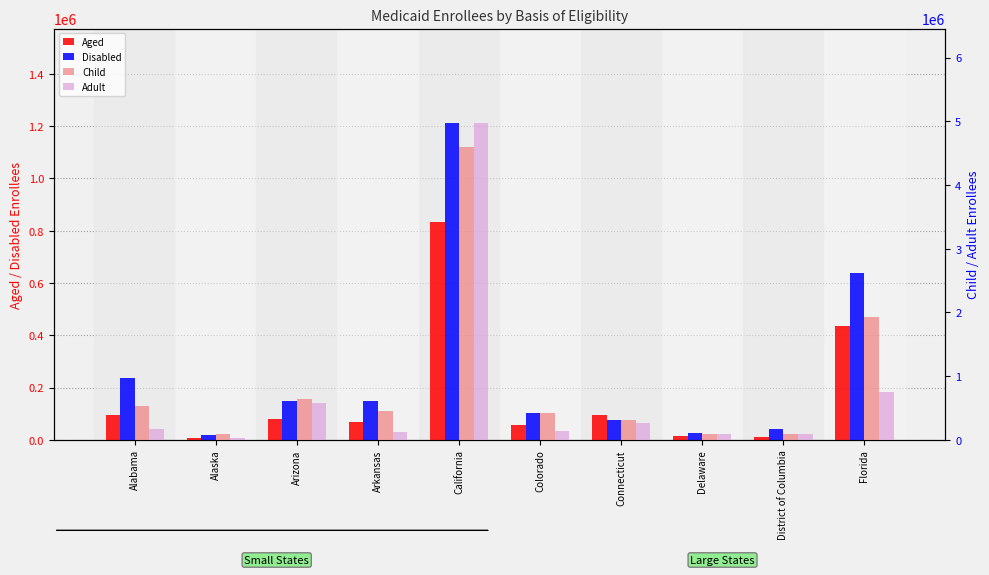

What is the difference between the maximum and minimum values in the Adult series?

4934365